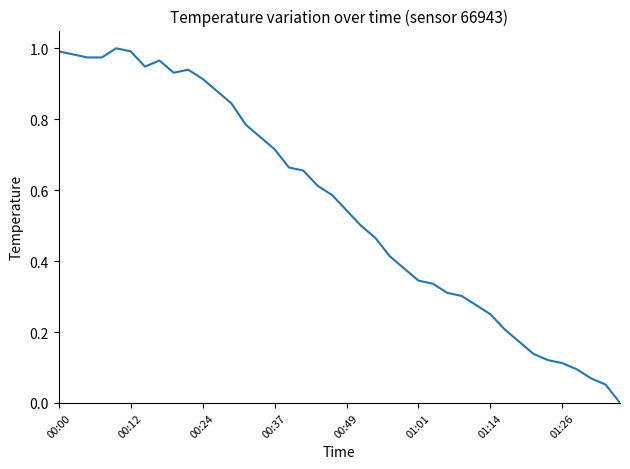

Reading left to right, transcribe all the data shown in this chart.

1.0	1.0	1.0	1.0	1.0	1.0	0.9	1.0	0.9	0.9	0.9	0.9	0.8	0.8	0.8	0.7	0.7	0.7	0.6	0.6	0.5	0.5	0.5	0.4	0.4	0.3	0.3	0.3	0.3	0.3	0.2	0.2	0.2	0.1	0.1	0.1	0.1	0.1	0.1	0.0